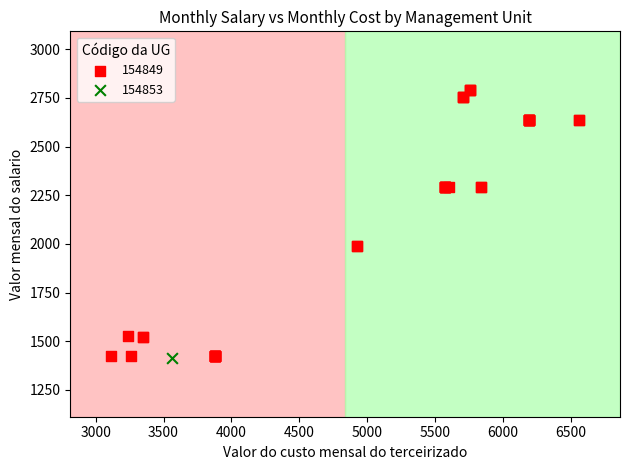

What are all the series names shown in the legend?

154849, 154853